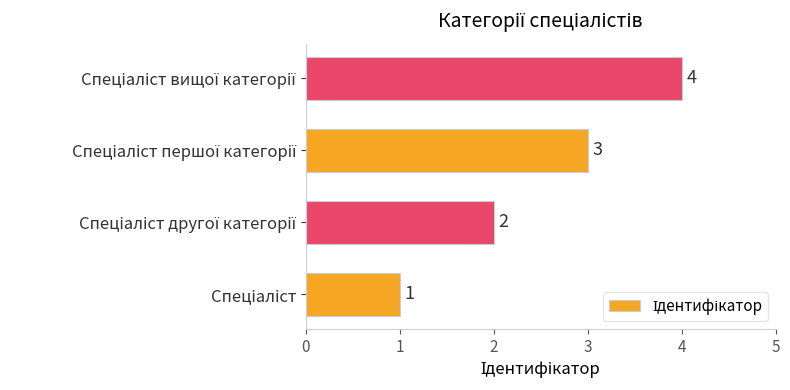

How many values are between 2 and 4?

3